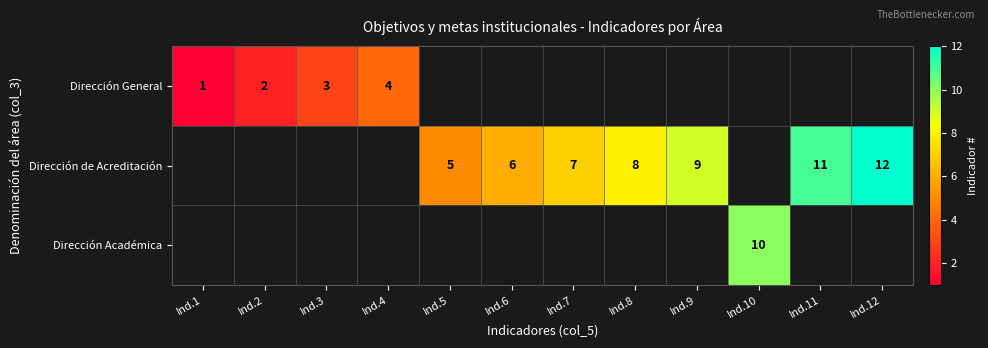

Is it true that Dirección General equals 6 at Ind.4?

False